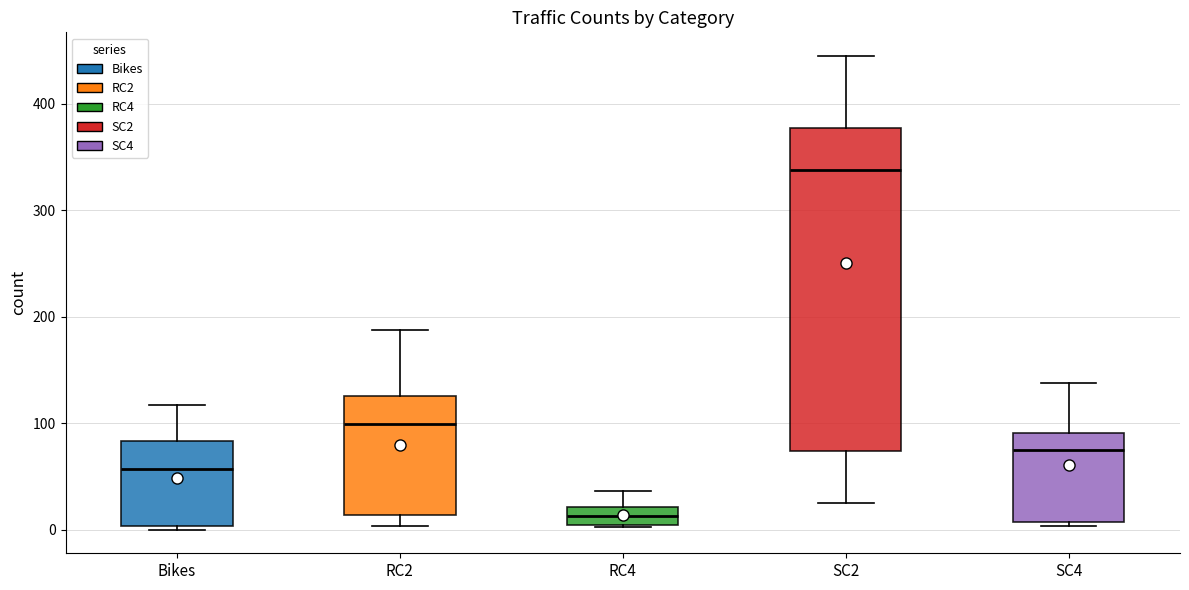

Which box's median line is the highest?

SC2